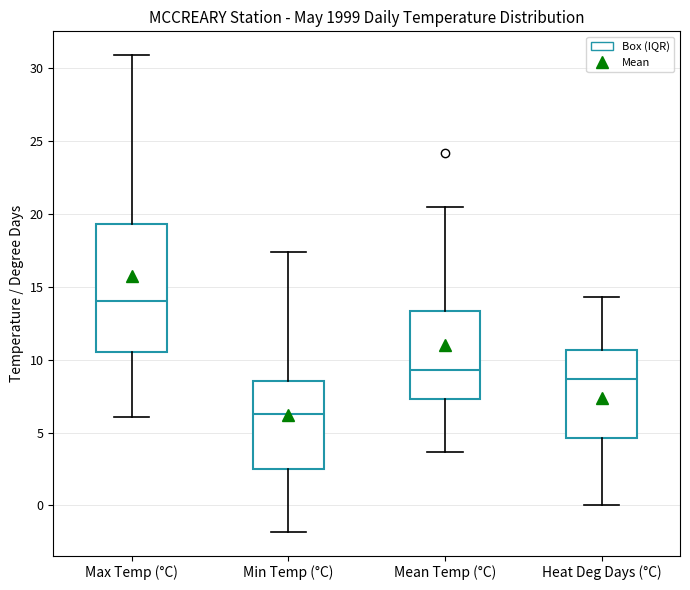

Comparing the boxes themselves (not the whiskers), which one is the tallest?

Max Temp (°C)